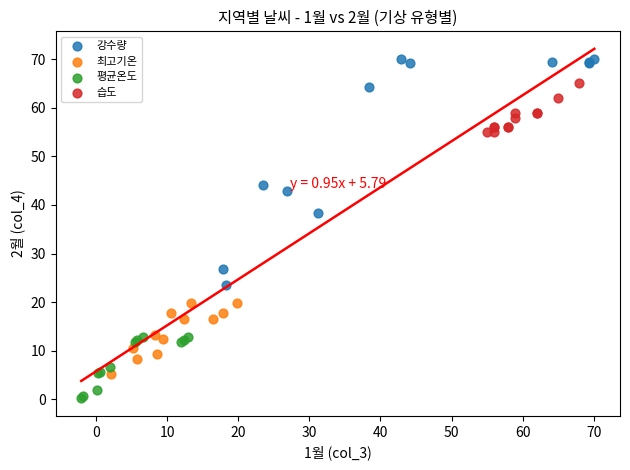

Which series has the widest spread of Y values?

강수량